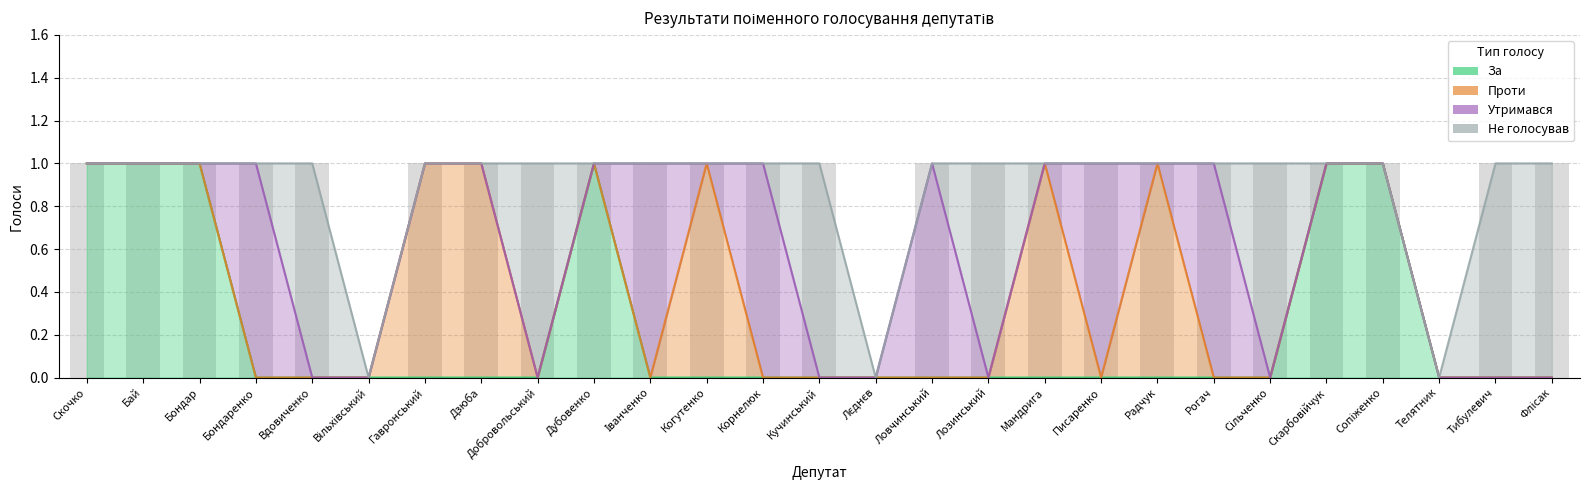

At Тибулевич, list the series in order from smallest to largest.

За, Проти, Утримався, Не голосував